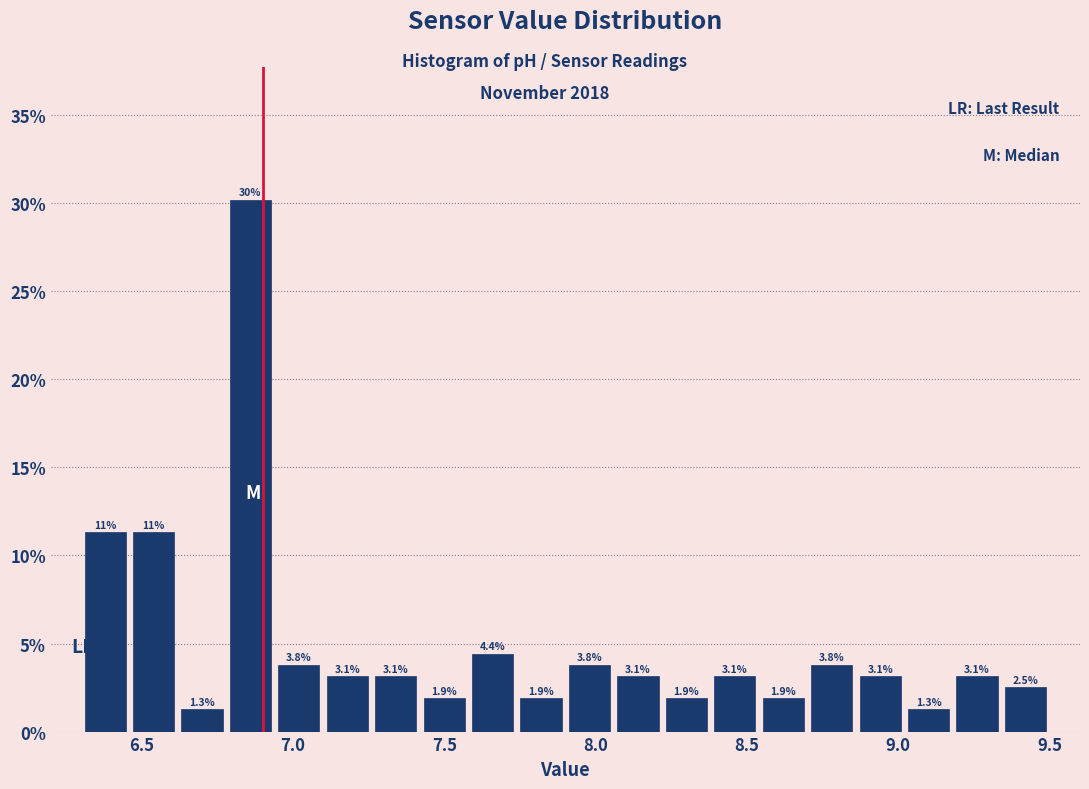

Read against the x-axis, roughly where is the centre of the tallest bar?

6.85